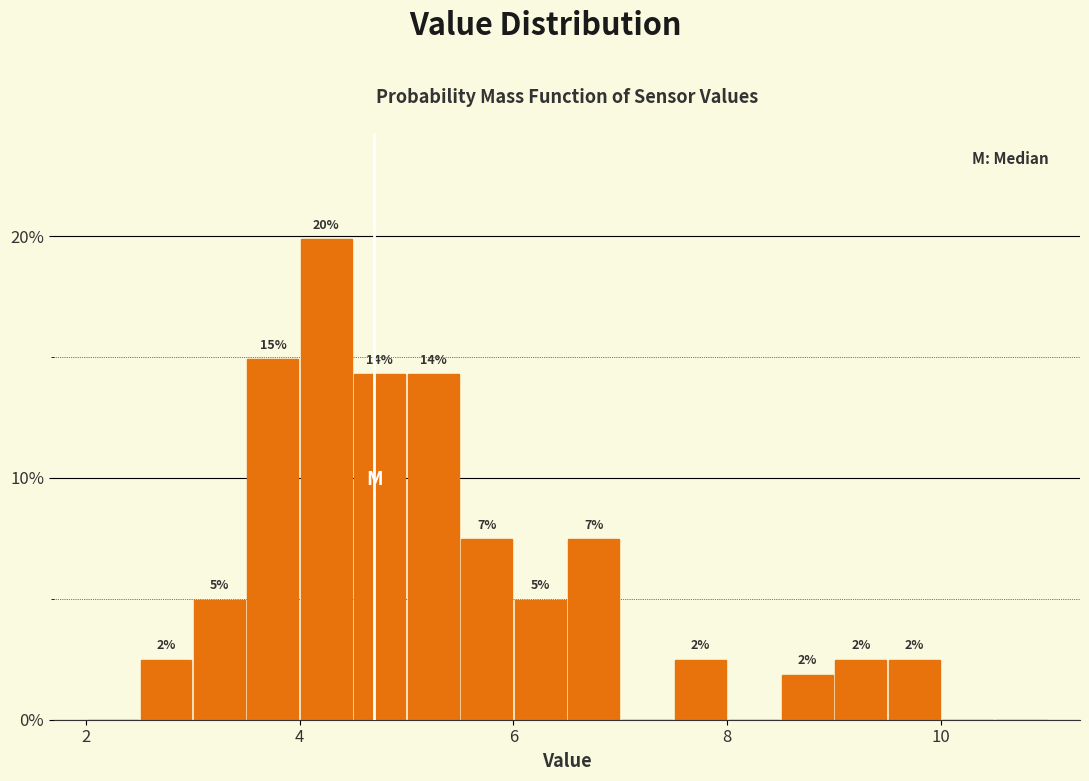

Around what value on the x-axis is the tallest bar? Give the approximate position of its centre, as read against the axis.

4.2